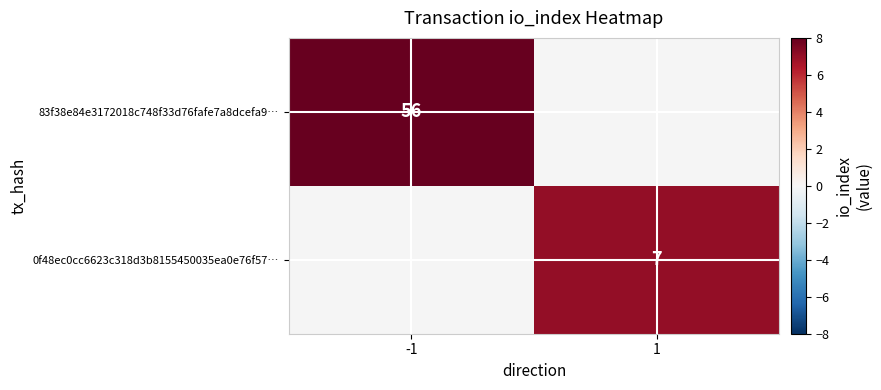

Is the value of 0f48ec0cc6623c318d3b8155450035ea0e76f57… at 1 greater than the value of 83f38e84e3172018c748f33d76fafe7a8dcefa9… at -1?

No